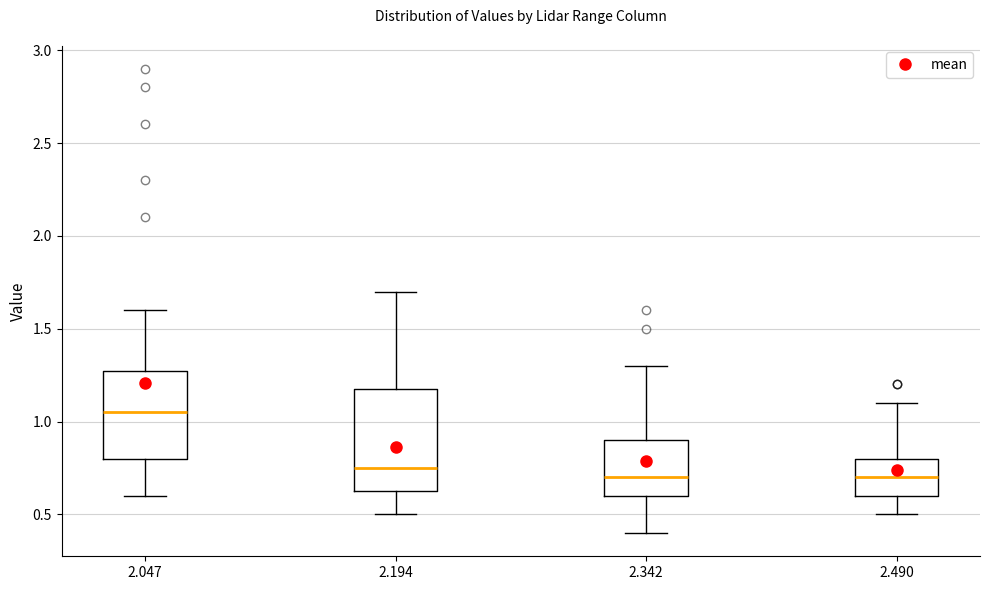

Which box's median line is the highest?

2.047